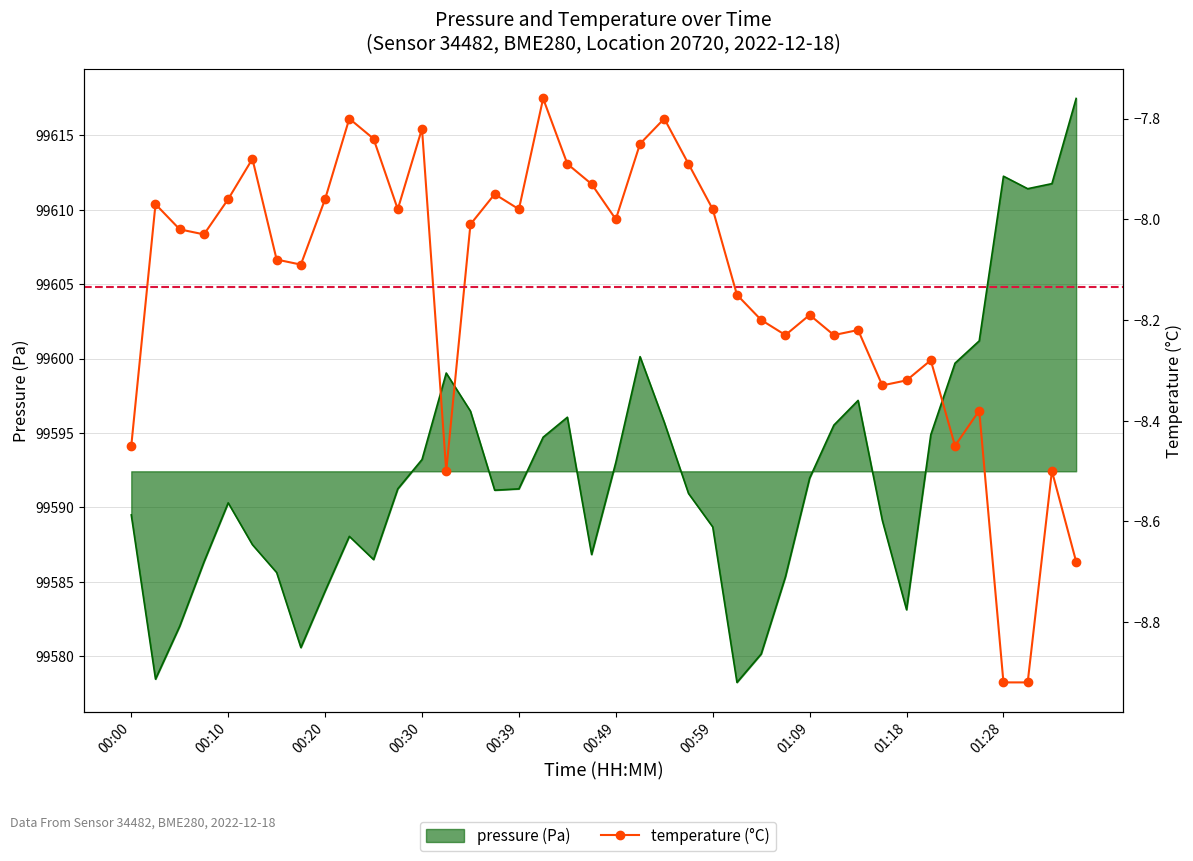

Which category has the lowest value across all series?

01:28